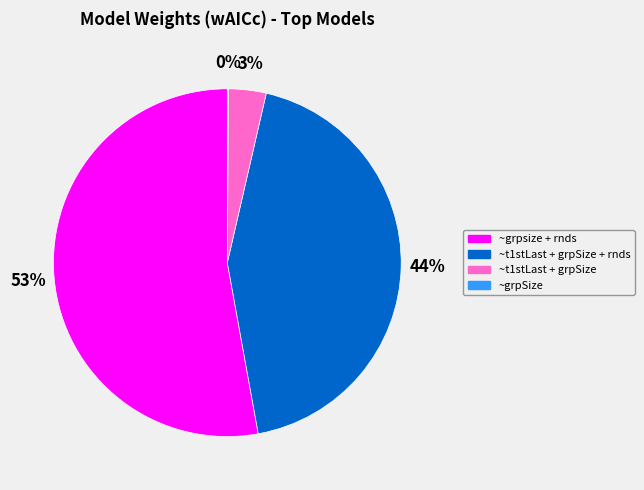

Is there any slice that represents more than half of the pie?

Yes